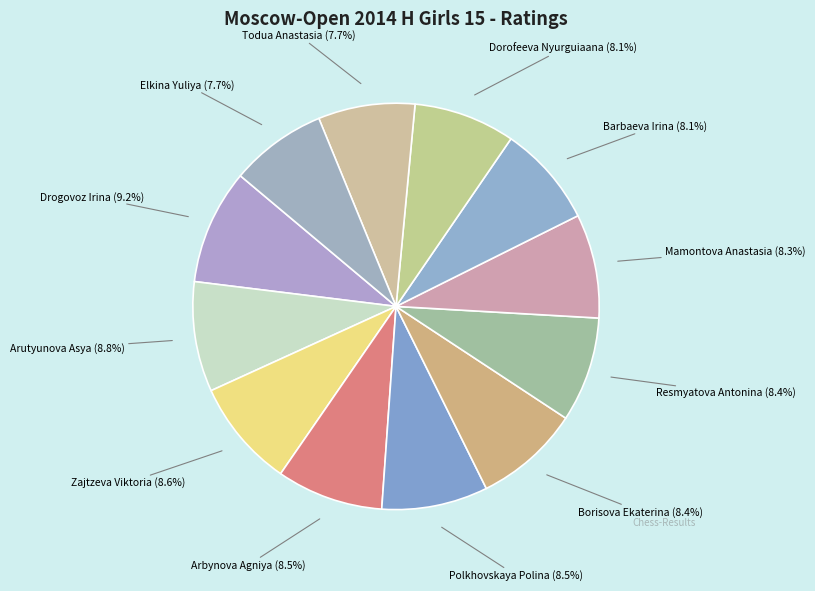

How many segments does this pie chart have?

12